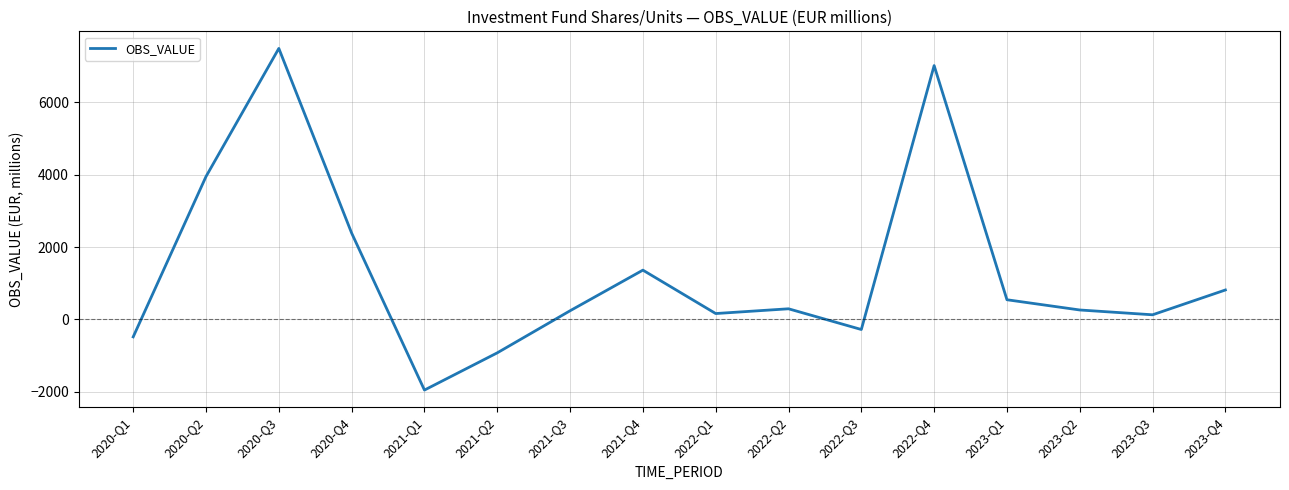

What position from the right is 2023-Q4?

1